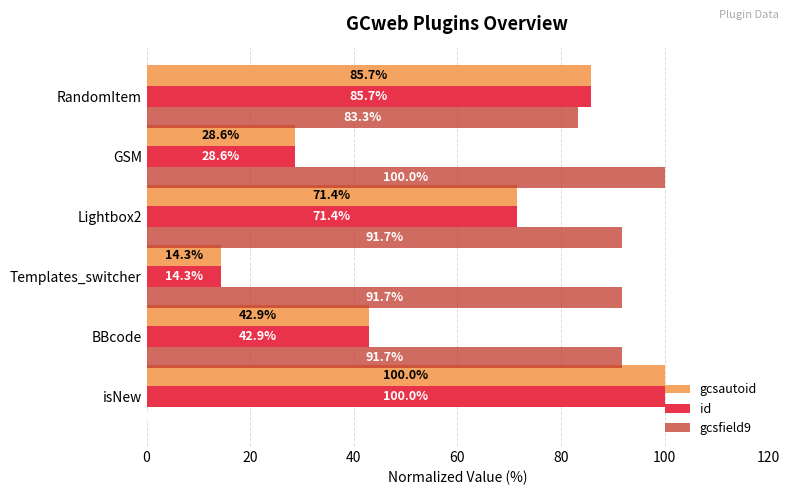

Is the value of id at BBcode greater than the value of gcsfield9 at isNew?

Yes